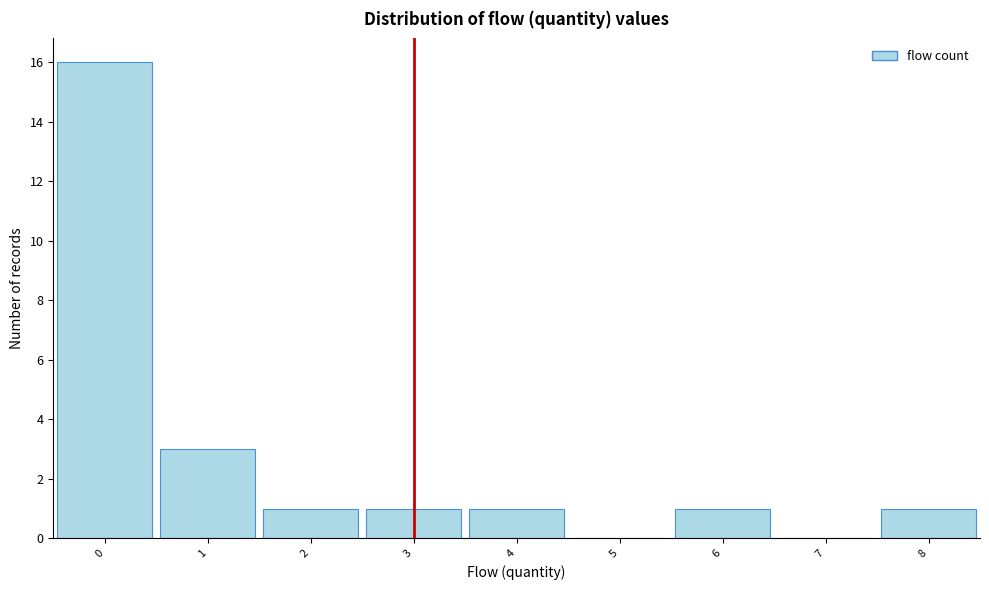

Reading left to right, list every bar in this chart as the range it spans on the x-axis followed by its height. The values are not printed on the chart, so give them approximately, as read against the axis.

-0.5 to 0.5: 16
0.5 to 1.5: 3
1.5 to 2.5: 1
2.5 to 3.5: 1
3.5 to 4.5: 1
4.5 to 5.5: 0
5.5 to 6.5: 1
6.5 to 7.5: 0
7.5 to 8.5: 1